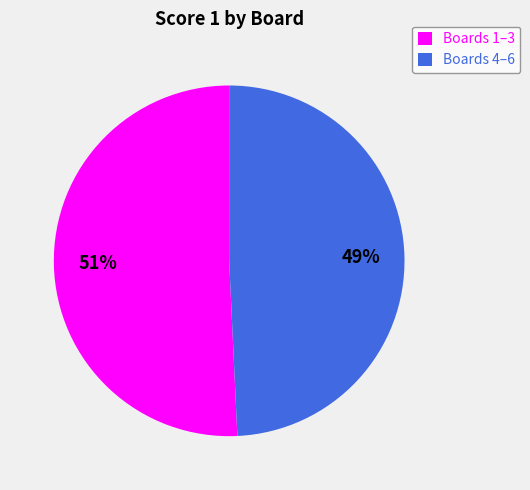

True or false: Boards 4–6 accounts for 37% of the total.

False